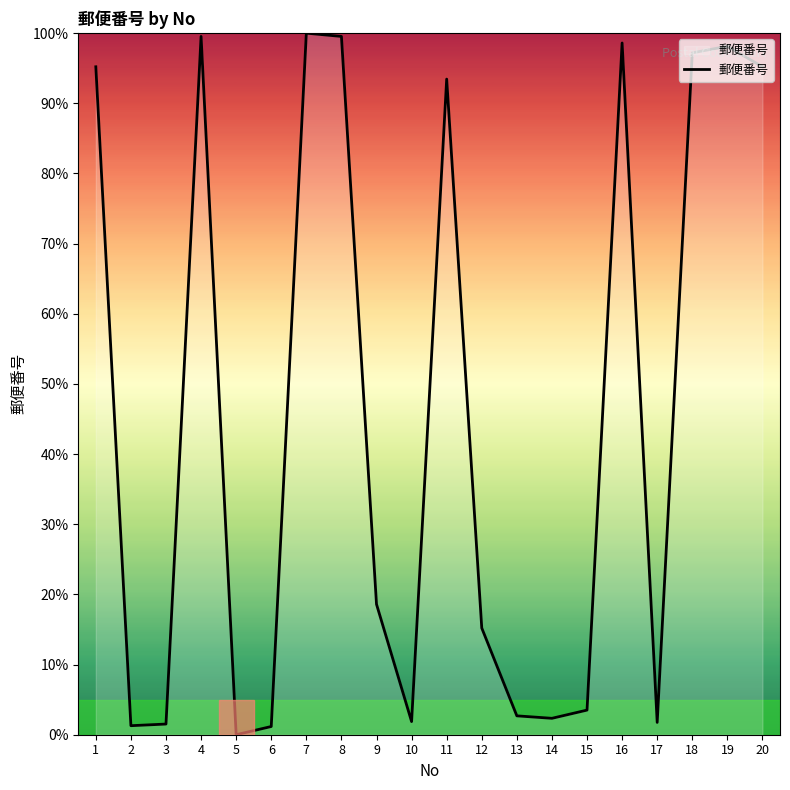

What is the change in value from 10 to 17?

-0.1